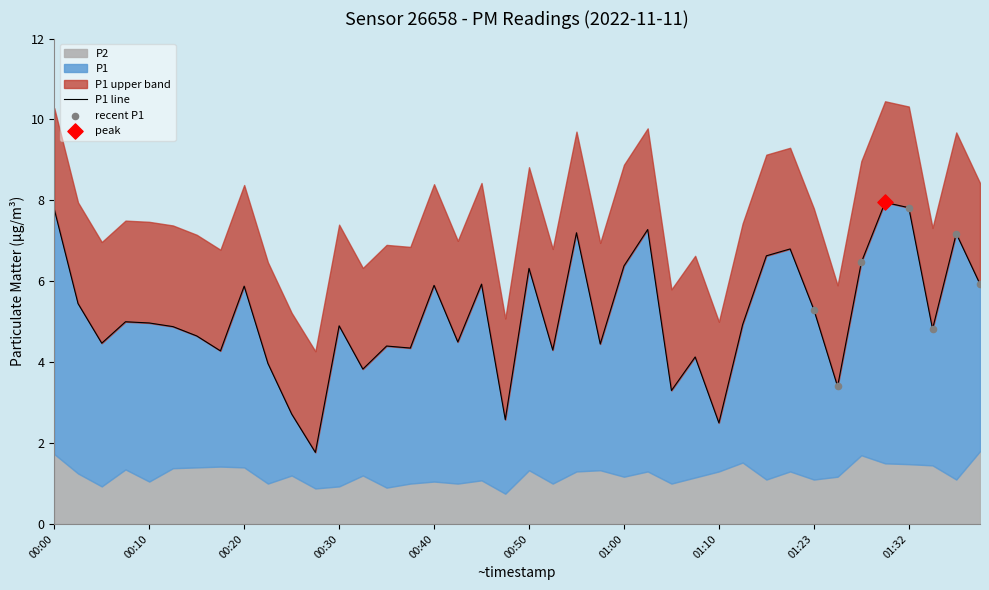

Which has a higher value, 01:10 or 00:56?

00:56